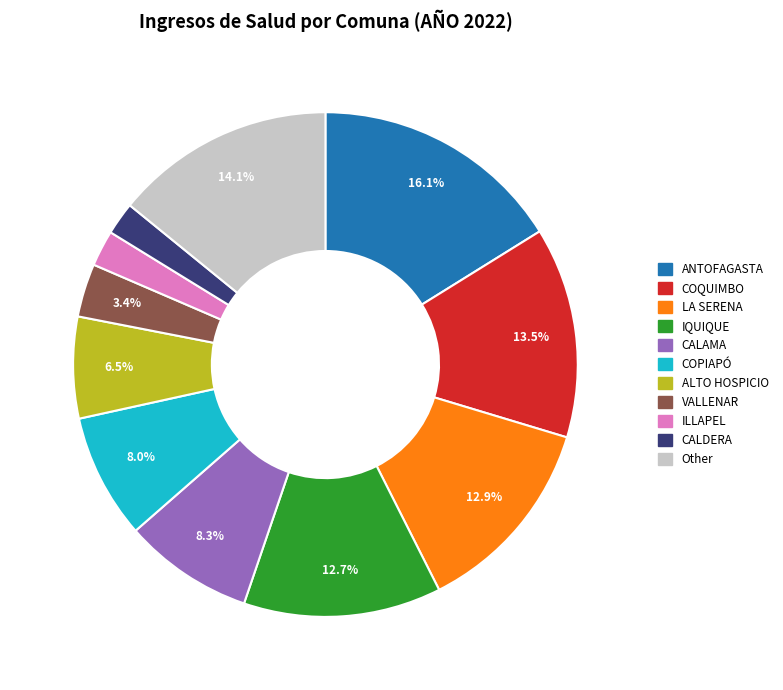

Is there a majority slice in this chart?

No